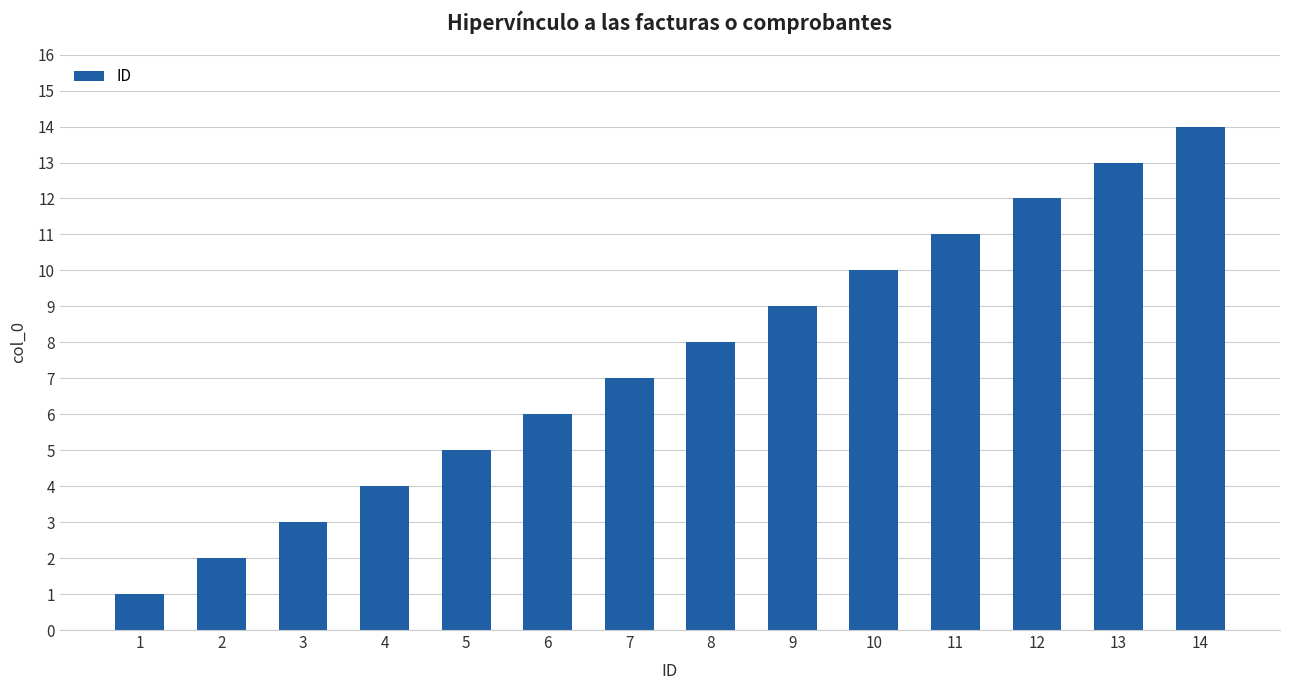

Reading left to right, extract all data points from this chart.

1=1	2=2	3=3	4=4	5=5	6=6	7=7	8=8	9=9	10=10	11=11	12=12	13=13	14=14